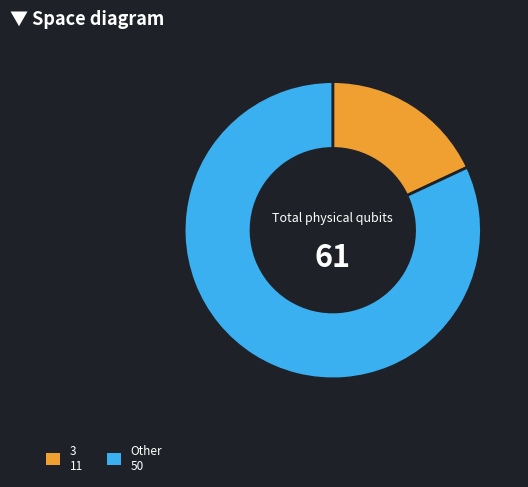

Is there any slice that represents more than half of the pie?

Yes